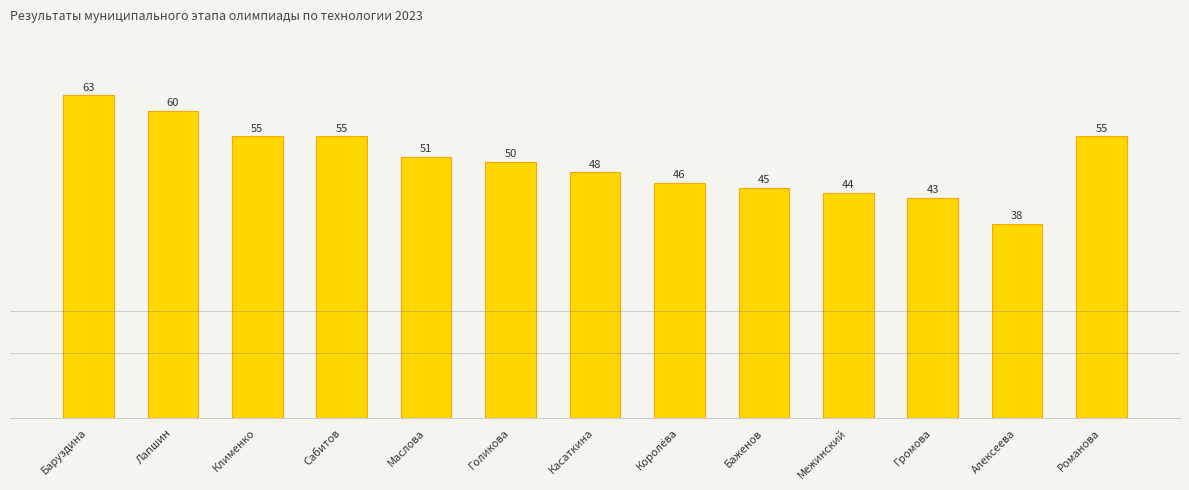

True or false: the data shows 85 at Сабитов.

False